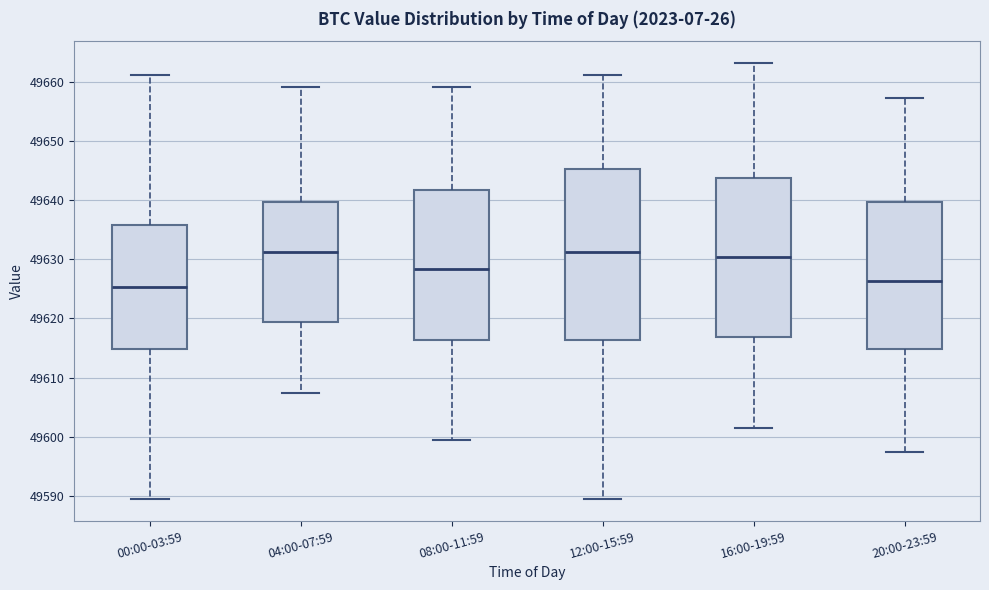

Comparing the boxes themselves (not the whiskers), which one is the tallest?

12:00-15:59